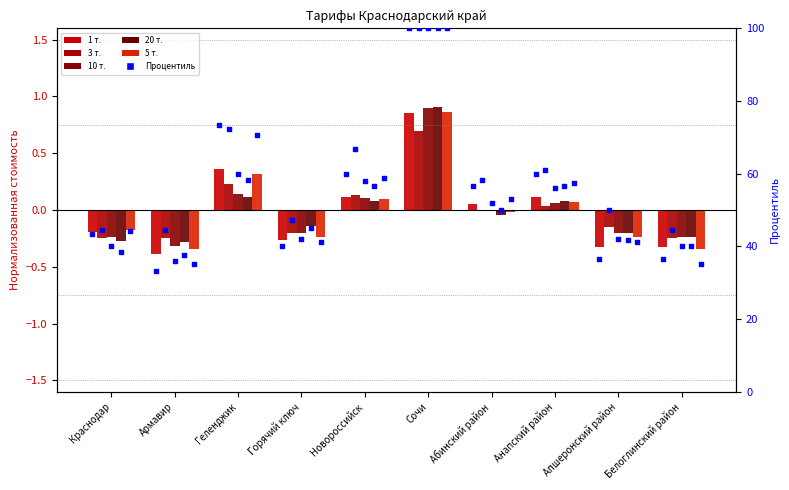

Is the value of 3 т. at Анапский район greater than the value of 10 т. at Белоглинский район?

Yes